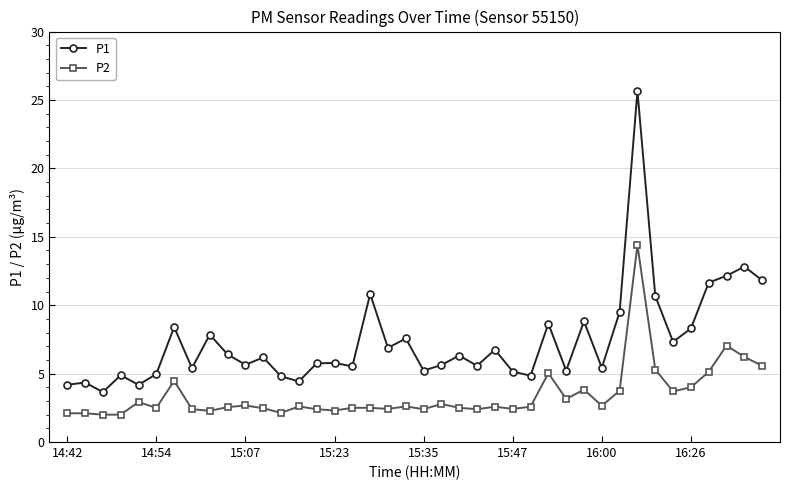

Which series has the largest total across all categories?

P1